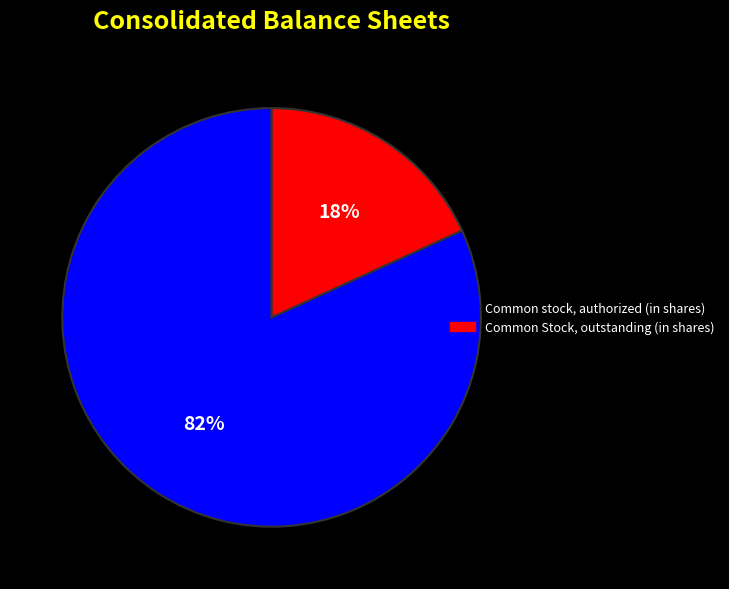

Between Common stock, authorized (in shares) and Common Stock, outstanding (in shares), which is larger?

Common stock, authorized (in shares)